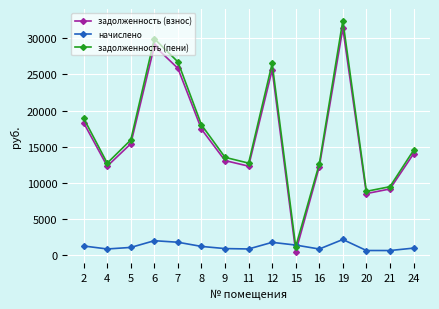

How many intersections are there between задолженность (взнос) and начислено?

2